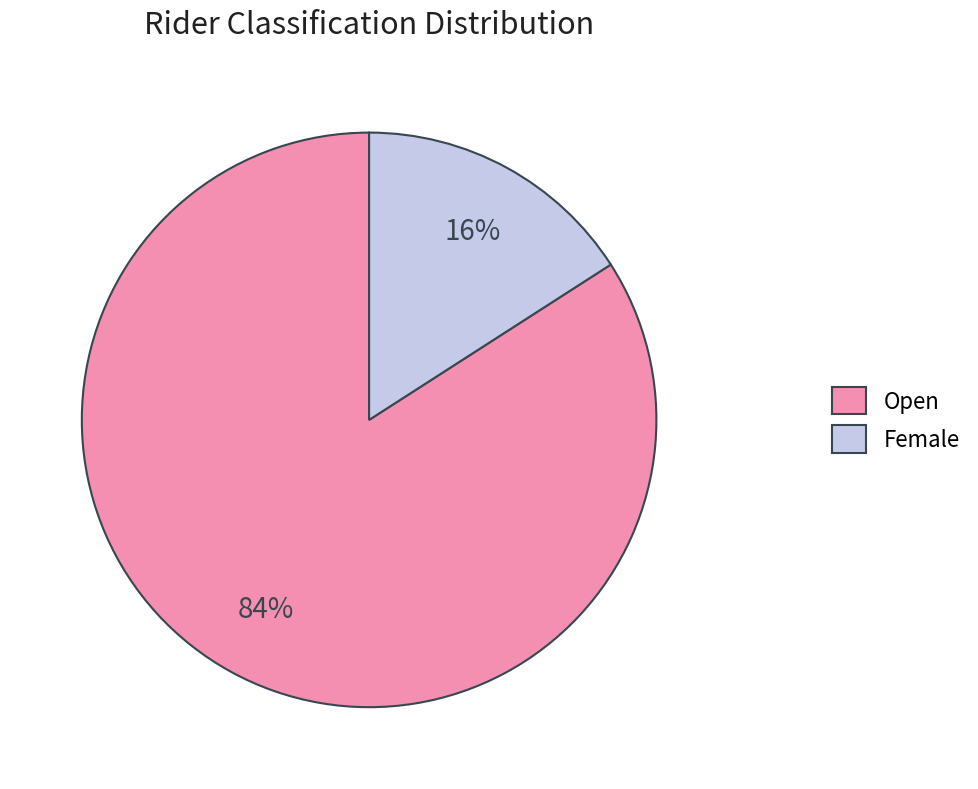

True or false: Open accounts for 95% of the total.

False